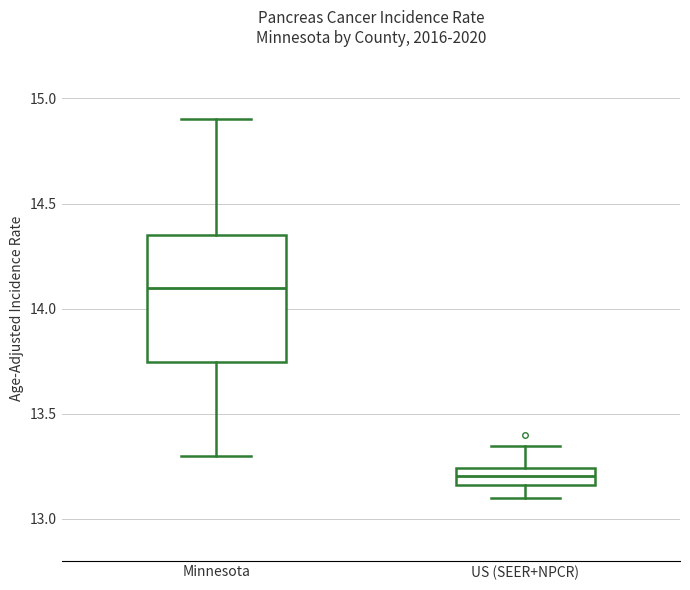

Which box has the highest median line?

Minnesota